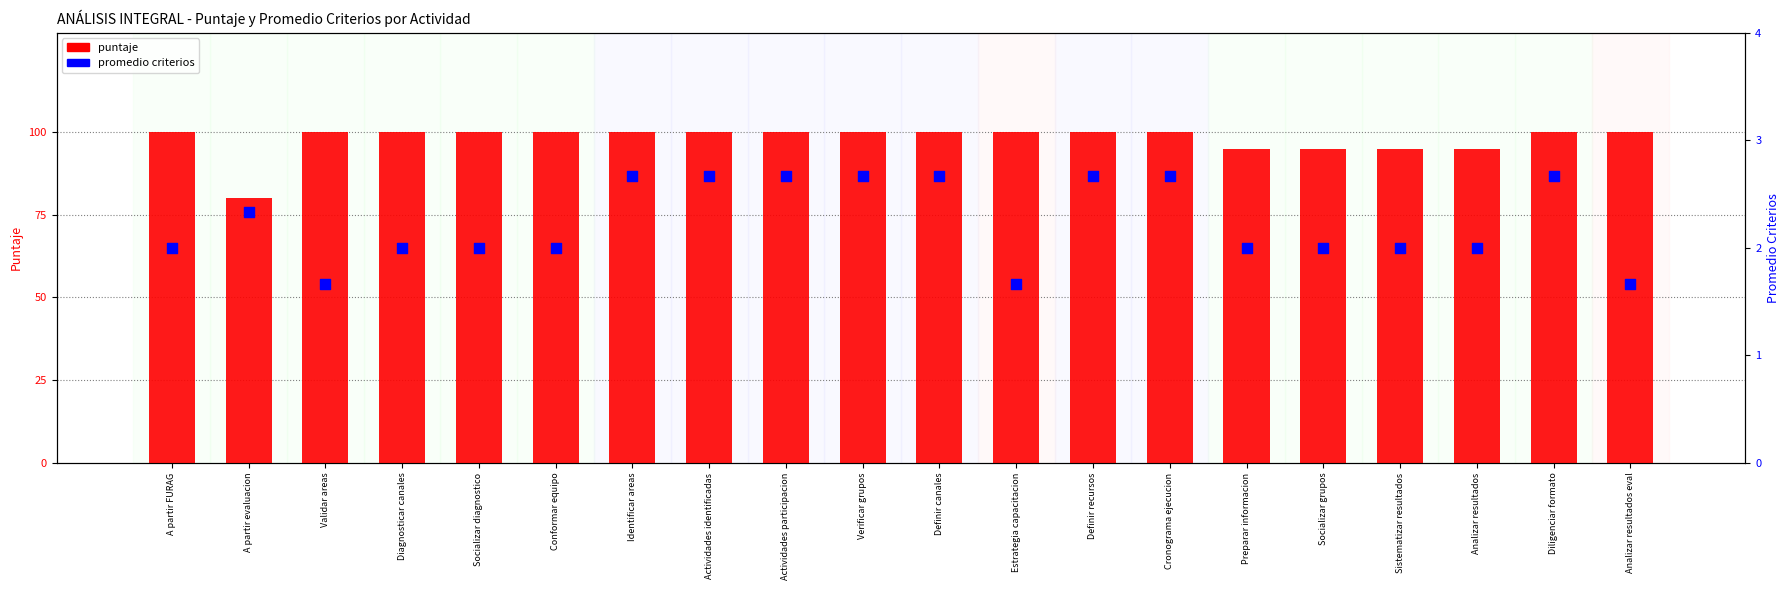

Which series has the largest total across all categories?

puntaje